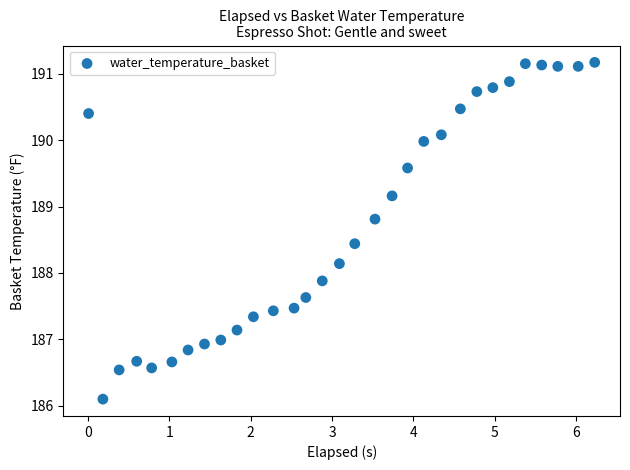

What is the range of Y values (max minus min)?

5.1